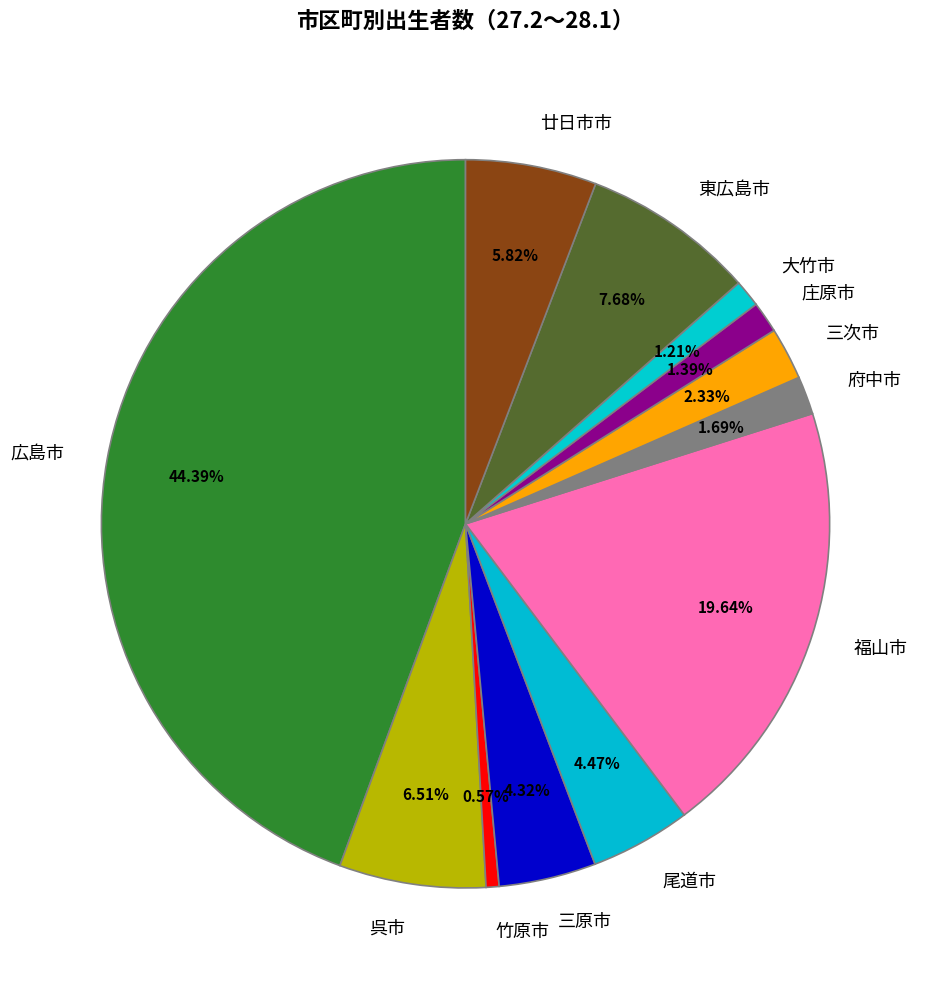

What is the total percentage of 広島市 and 呉市?

50.9%